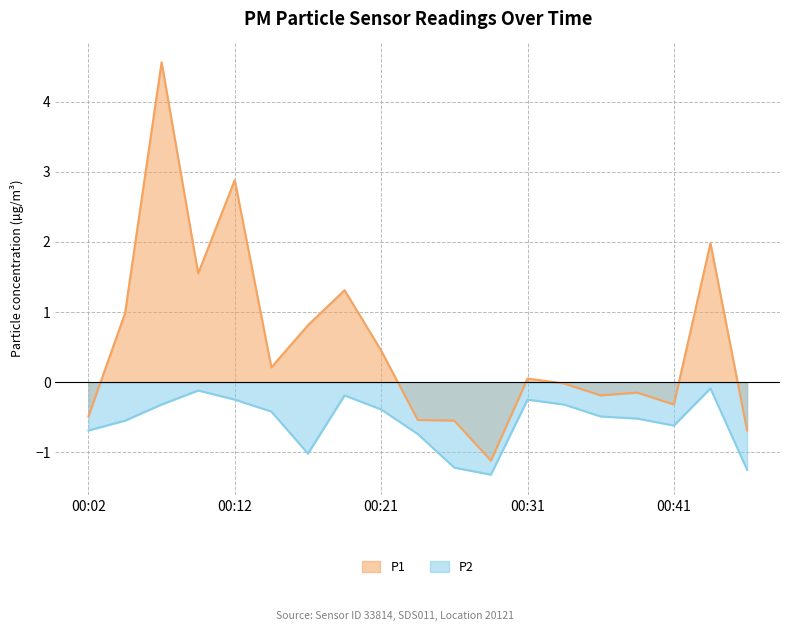

Which series has the widest spread of values?

P1